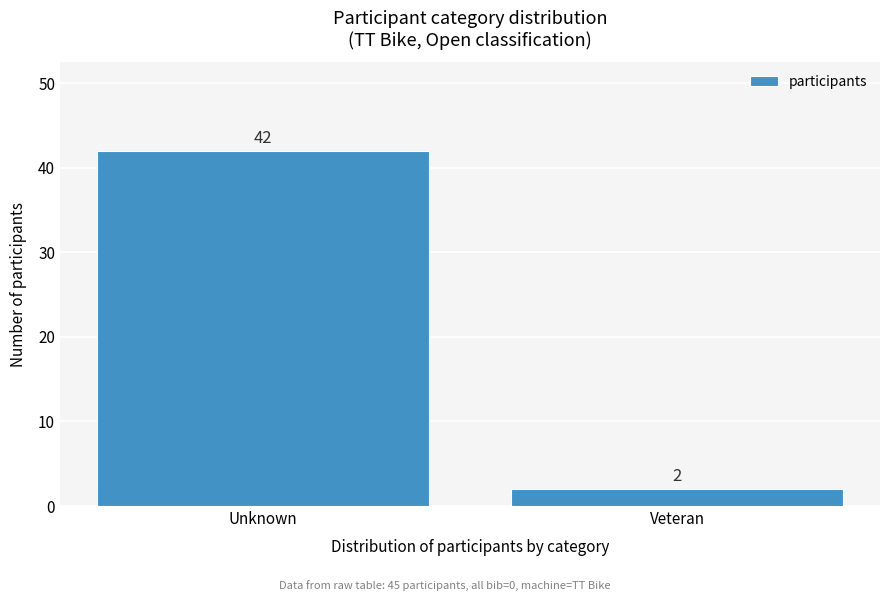

Reading left to right, transcribe all the data shown in this chart.

42	2